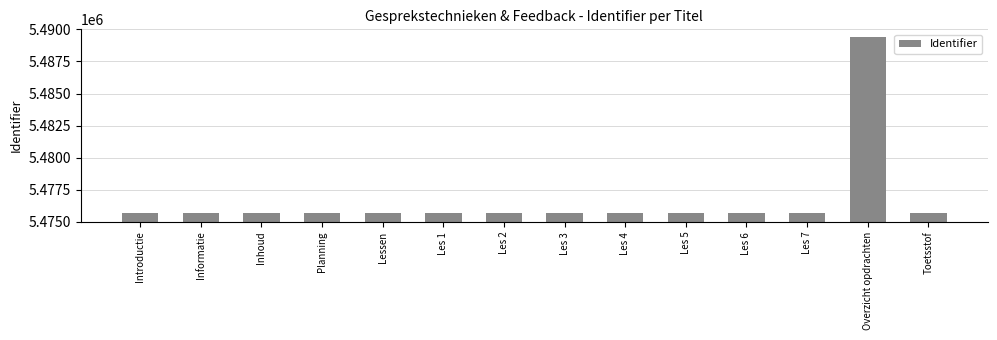

What is the sum of all values?

76673524